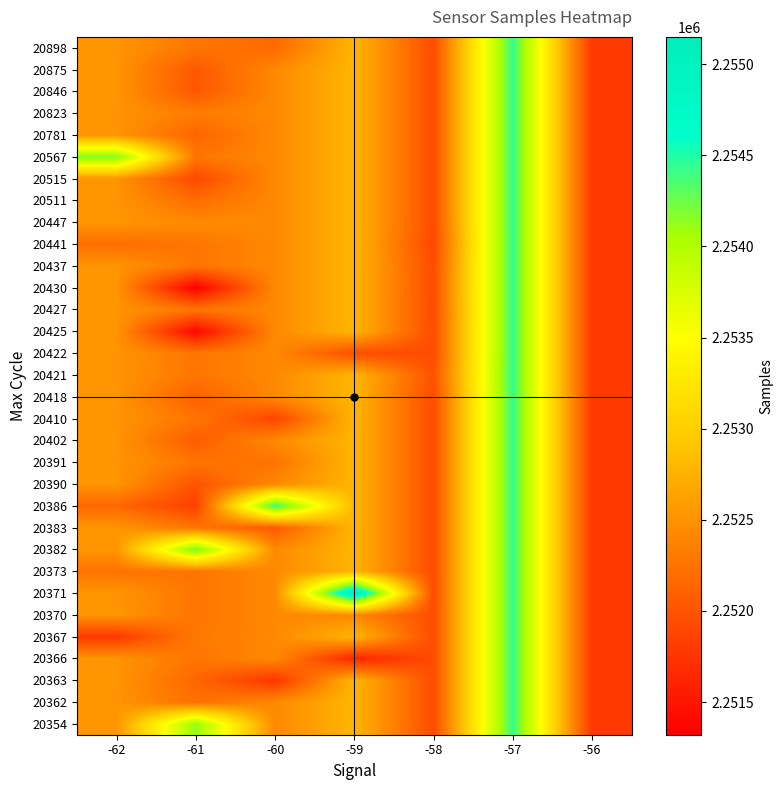

At how many categories does at least one series exceed 2252809?

5